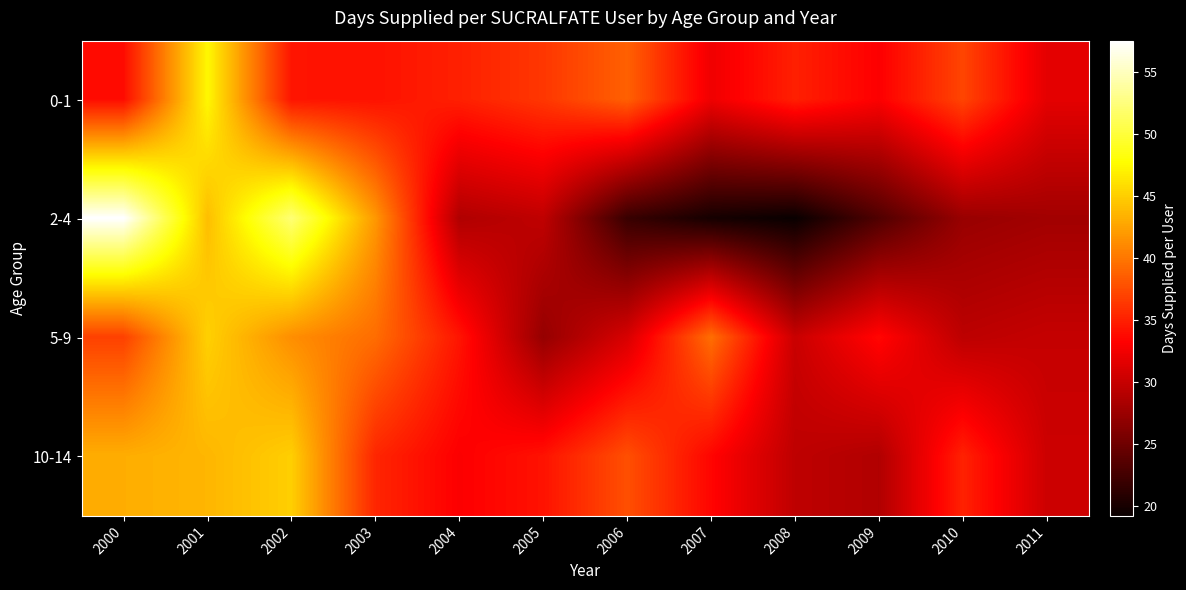

Rank the series by their maximum value, from lowest to highest.

10-14, 5-9, 0-1, 2-4